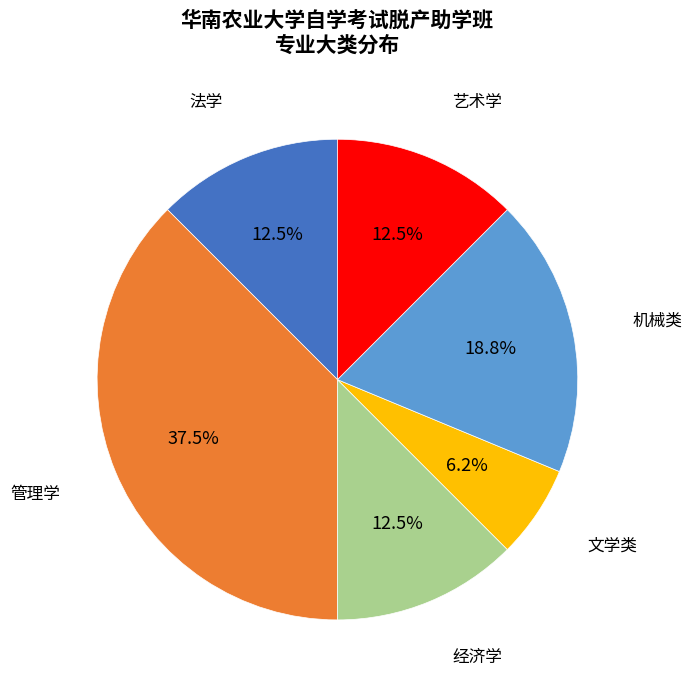

Is there a majority slice in this chart?

No